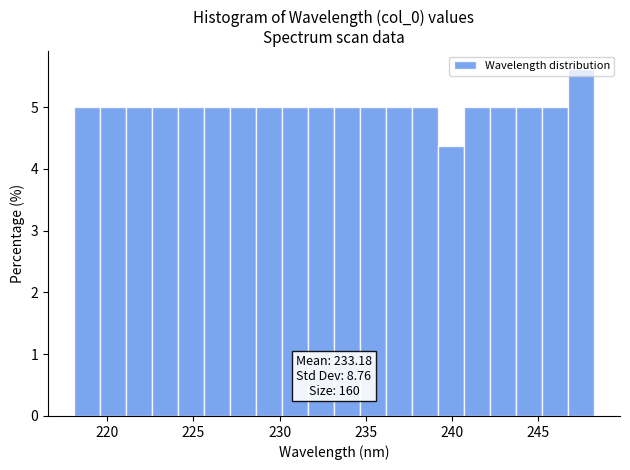

Around what value on the x-axis is the tallest bar? Give the approximate position of its centre, as read against the axis.

247.5